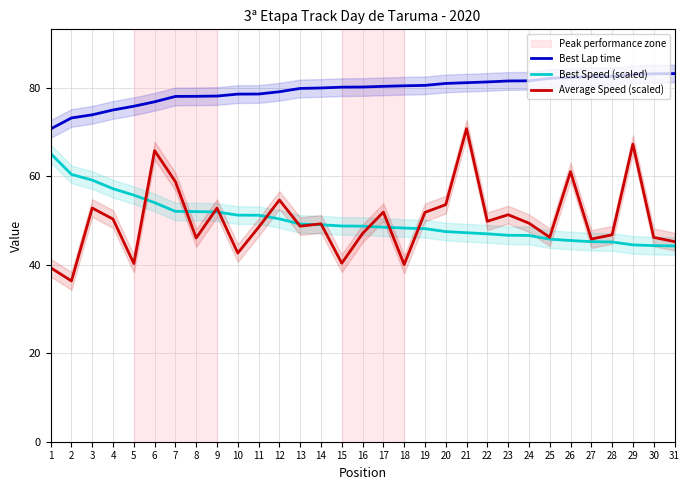

Where does the Best Speed (scaled) series first go above 48?

1